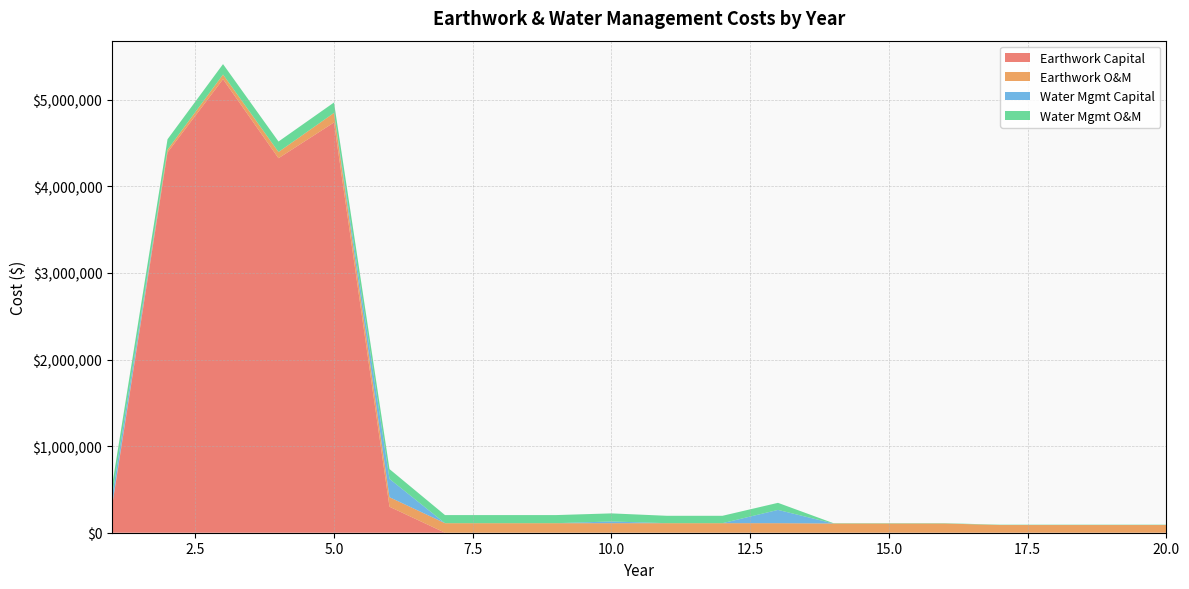

Reading left to right, transcribe all the data shown in this chart.

Earthwork Capital: 1=300000.0	2=4391941.4	3=5237432.2	4=4324774.8	5=4737786.1	6=300000.0	7=0.0	8=0.0	9=0.0	10=0.0	11=0.0	12=0.0	13=0.0	14=0.0	15=0.0	16=0.0	17=0.0	18=0.0	19=0.0	20=0.0
Earthwork O&M: 1=12339.6	2=31185.7	3=53660.0	4=72217.9	5=110211.6	6=110211.6	7=110211.6	8=110211.6	9=110211.6	10=110211.6	11=110211.6	12=110211.6	13=110211.6	14=106618.3	15=106618.3	16=106618.3	17=88954.9	18=88954.9	19=88954.9	20=88954.9
Water Mgmt Capital: 1=105863.5	2=0.0	3=0.0	4=0.0	5=0.0	6=211048.8	7=0.0	8=0.0	9=0.0	10=19612.1	11=0.0	12=0.0	13=153264.0	14=0.0	15=0.0	16=0.0	17=0.0	18=0.0	19=0.0	20=0.0
Water Mgmt O&M: 1=120514.6	2=120514.6	3=120514.6	4=120514.6	5=120514.6	6=113326.0	7=93500.6	8=93500.6	9=93500.6	10=93500.6	11=85238.0	12=85238.0	13=81643.7	14=3594.3	15=3594.3	16=3594.3	17=3594.3	18=3594.3	19=3594.3	20=3594.3